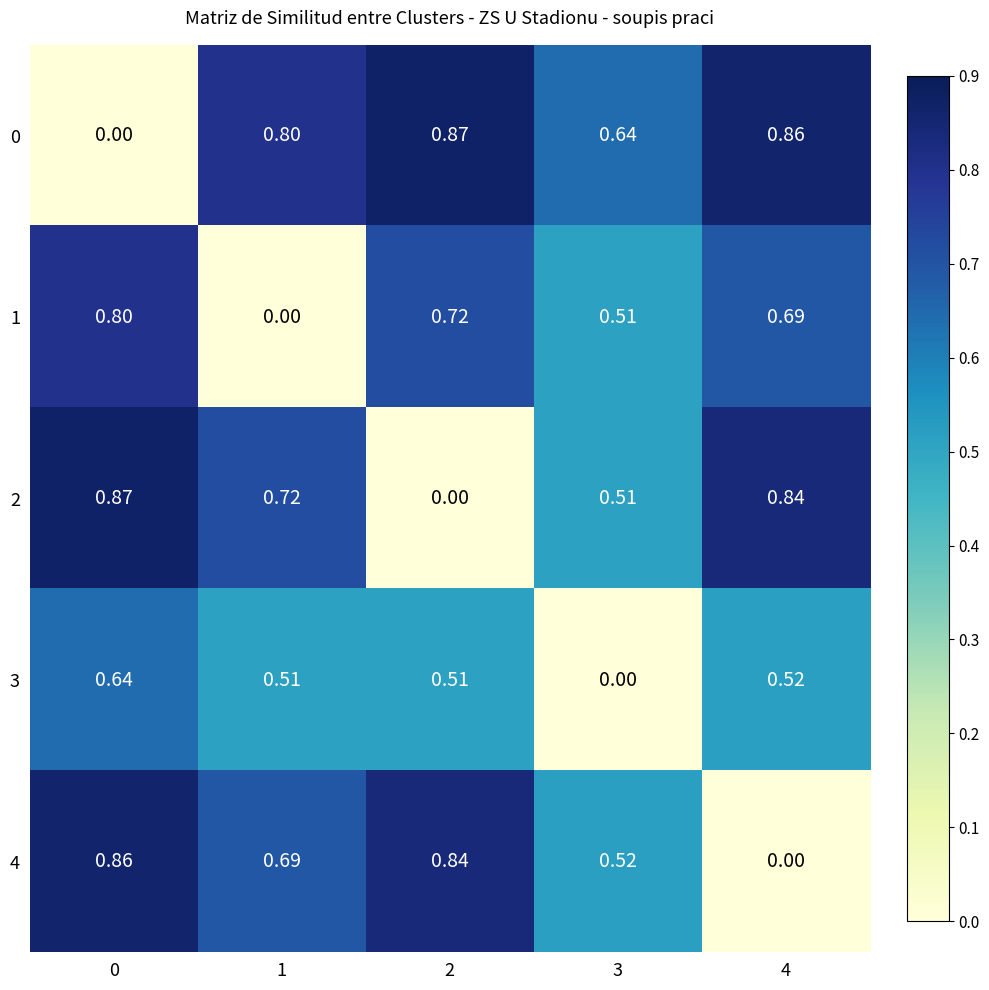

Is the value of 2 at 3 greater than the value of 1 at 1?

Yes